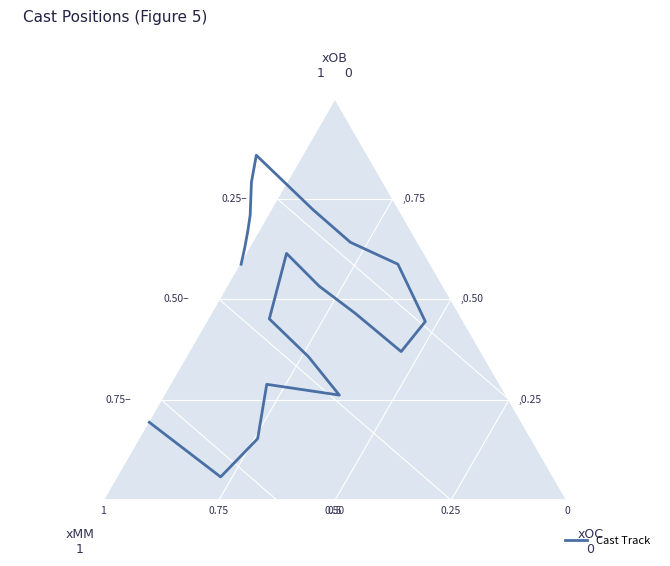

Is it true that the value at 0.2 is 0.1?

True